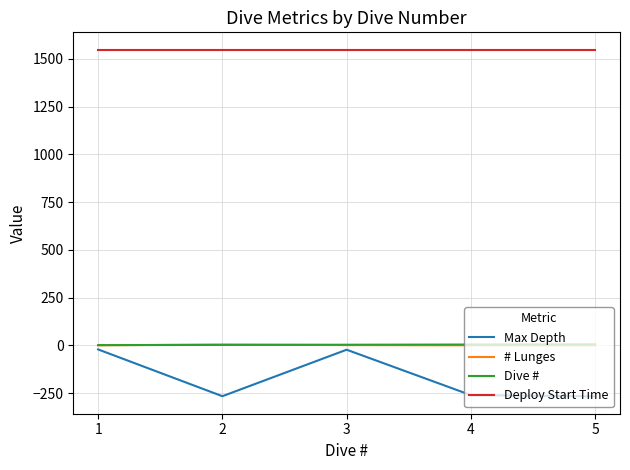

True or false: Deploy Start Time and Dive # intersect in this chart.

False